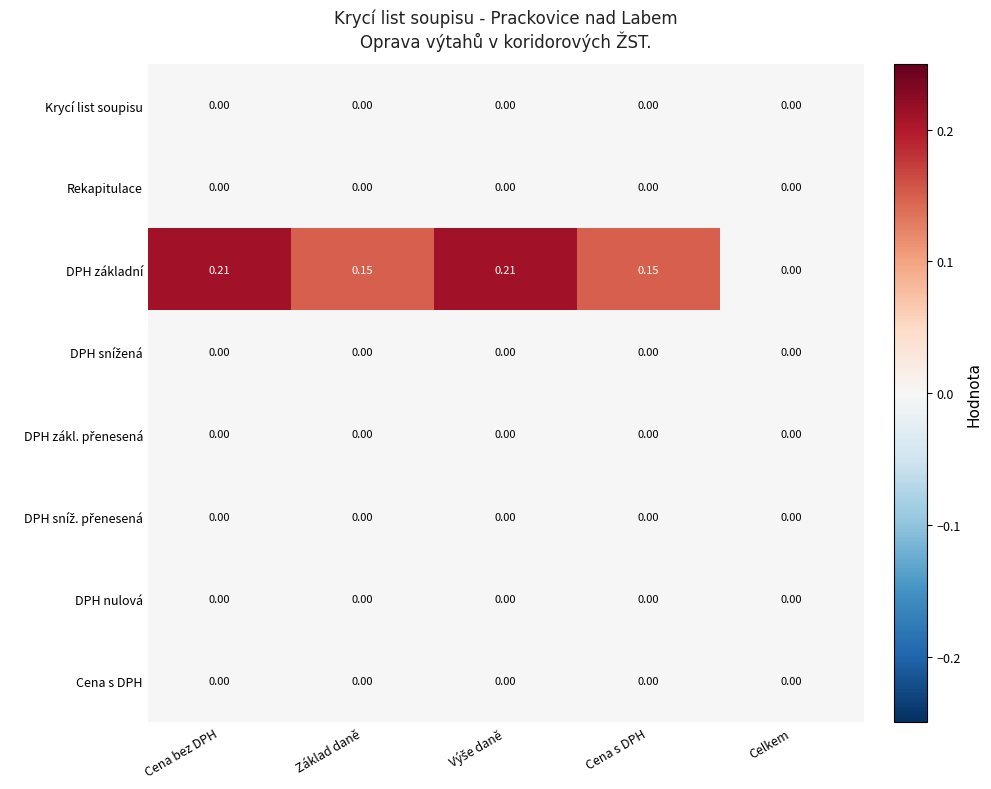

Which series changed the most between Cena bez DPH and Cena s DPH?

DPH základní